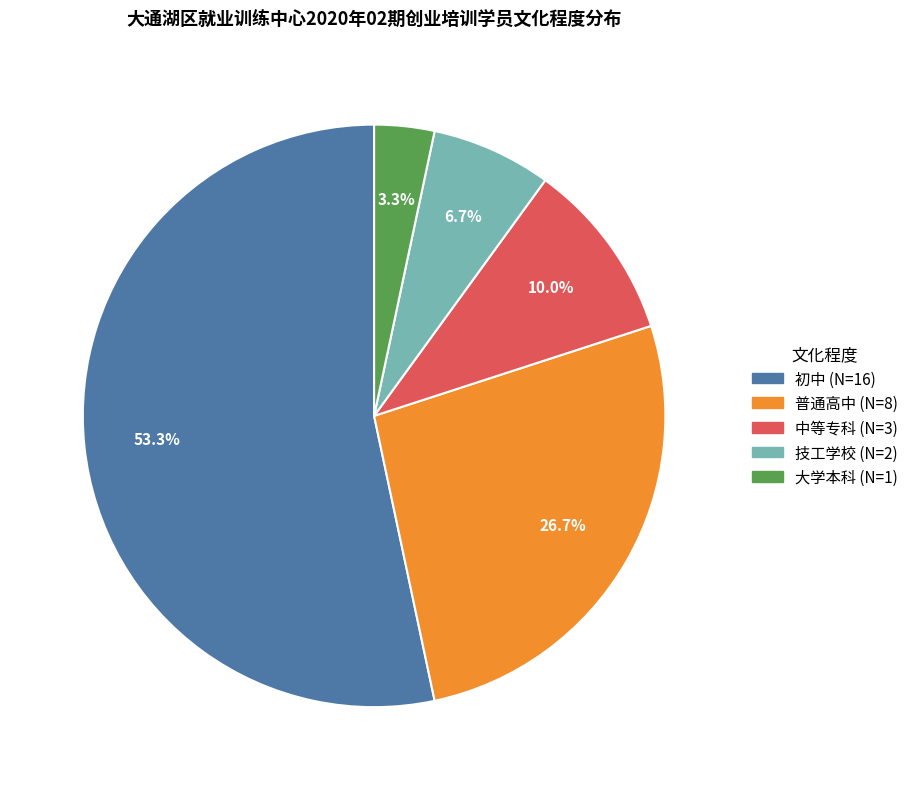

How many slices are in this pie chart?

5